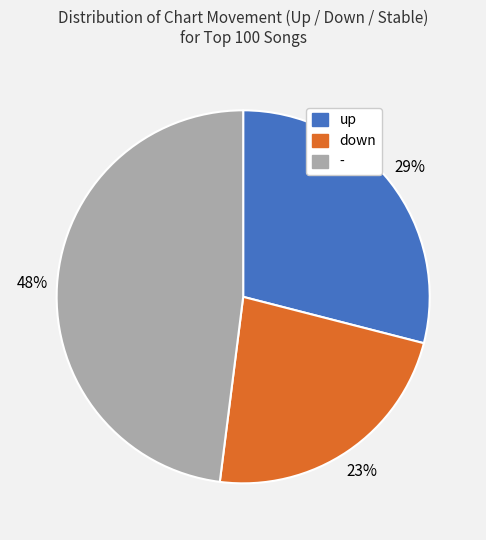

Does - account for over 50% of the chart?

No